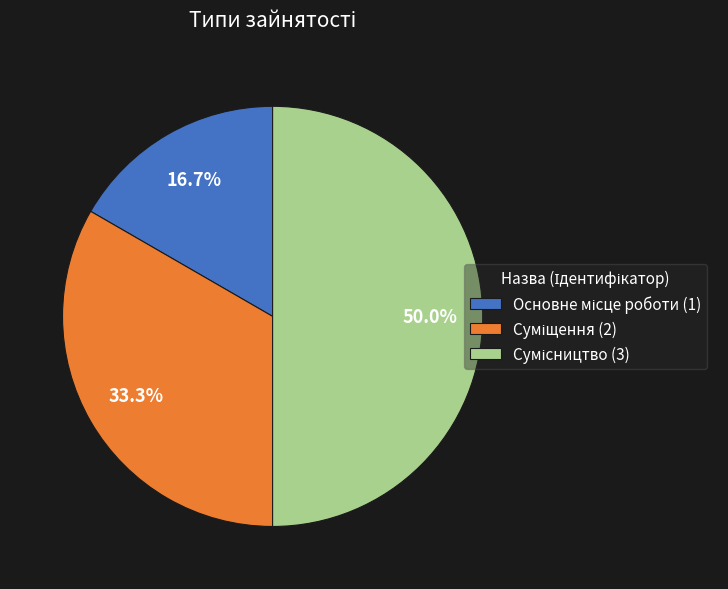

Does Сумісництво represent more than half of the total?

No